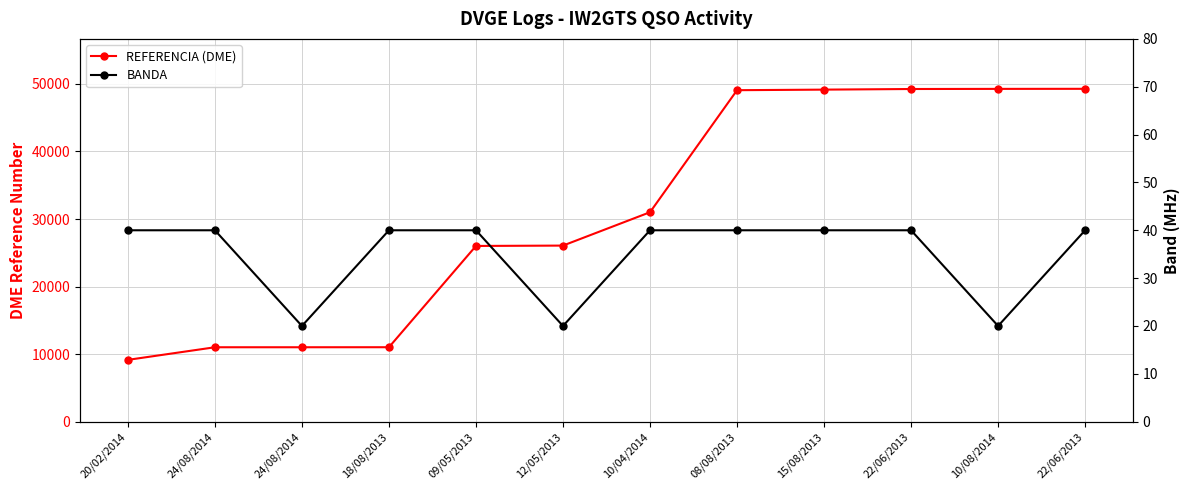

Rank the series at 22/06/2013 from highest to lowest value.

REFERENCIA (DME), BANDA